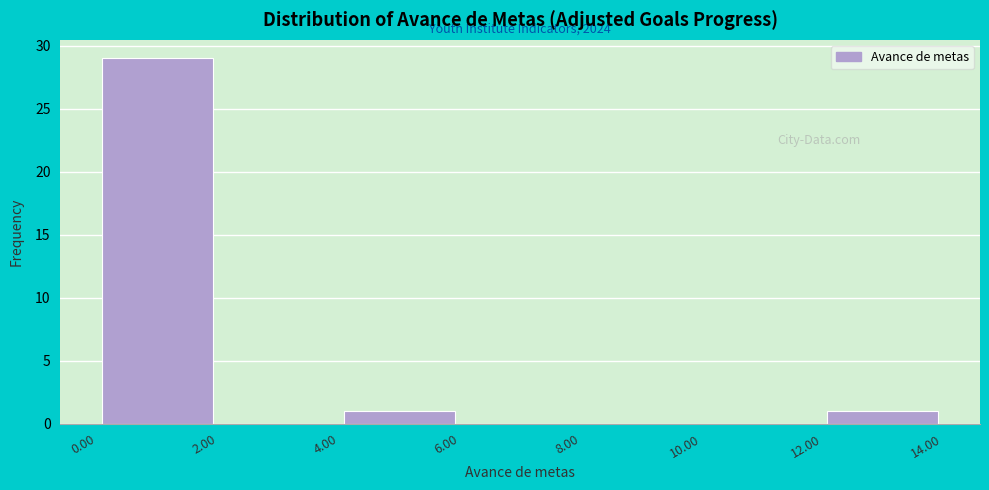

Over which range of the x-axis is the bar tallest?

0.00 to 2.00